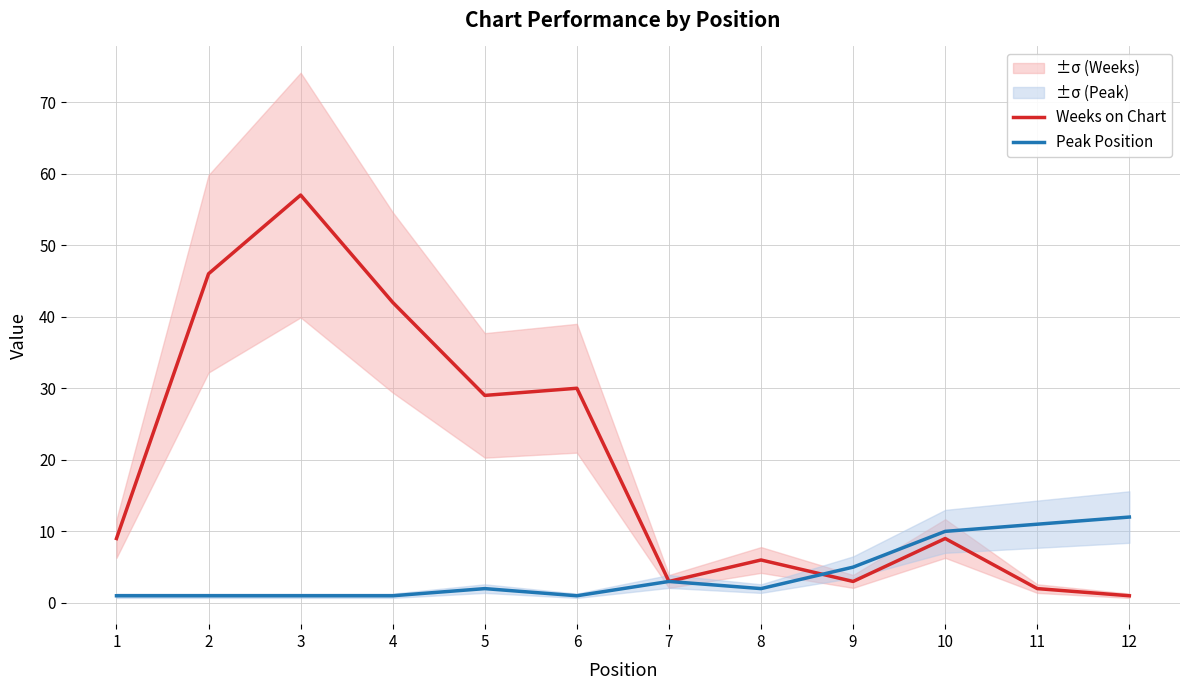

In Peak Position, how many points are lower than both neighbors (excluding endpoints)?

2